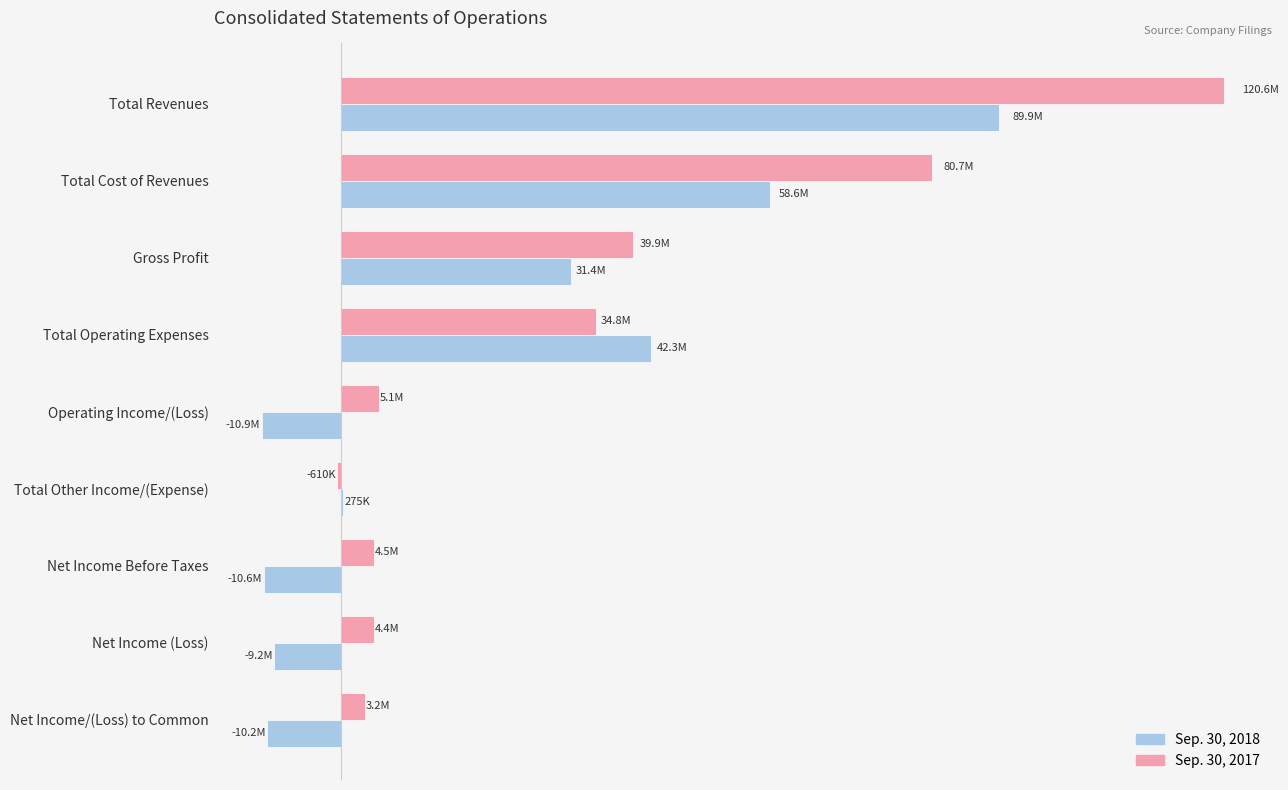

What are all the series names shown in the legend?

Sep. 30, 2018, Sep. 30, 2017